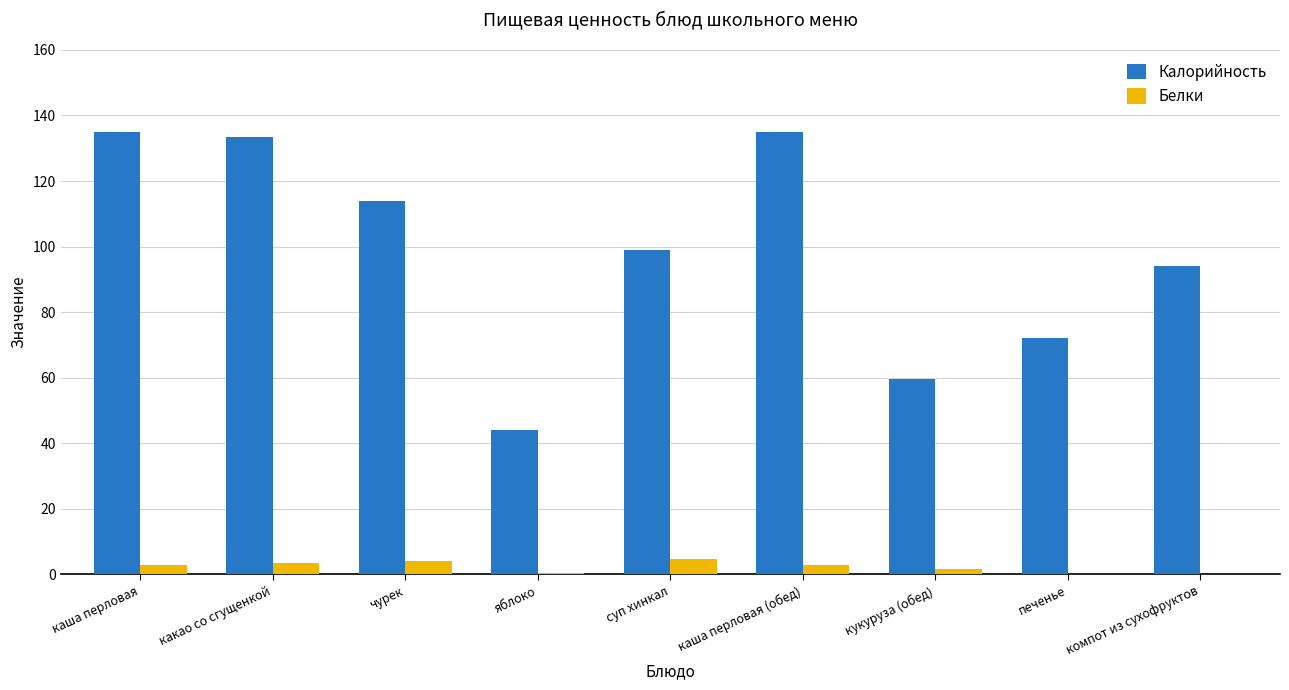

What is the total value across all series at какао со сгущенкой?

136.9